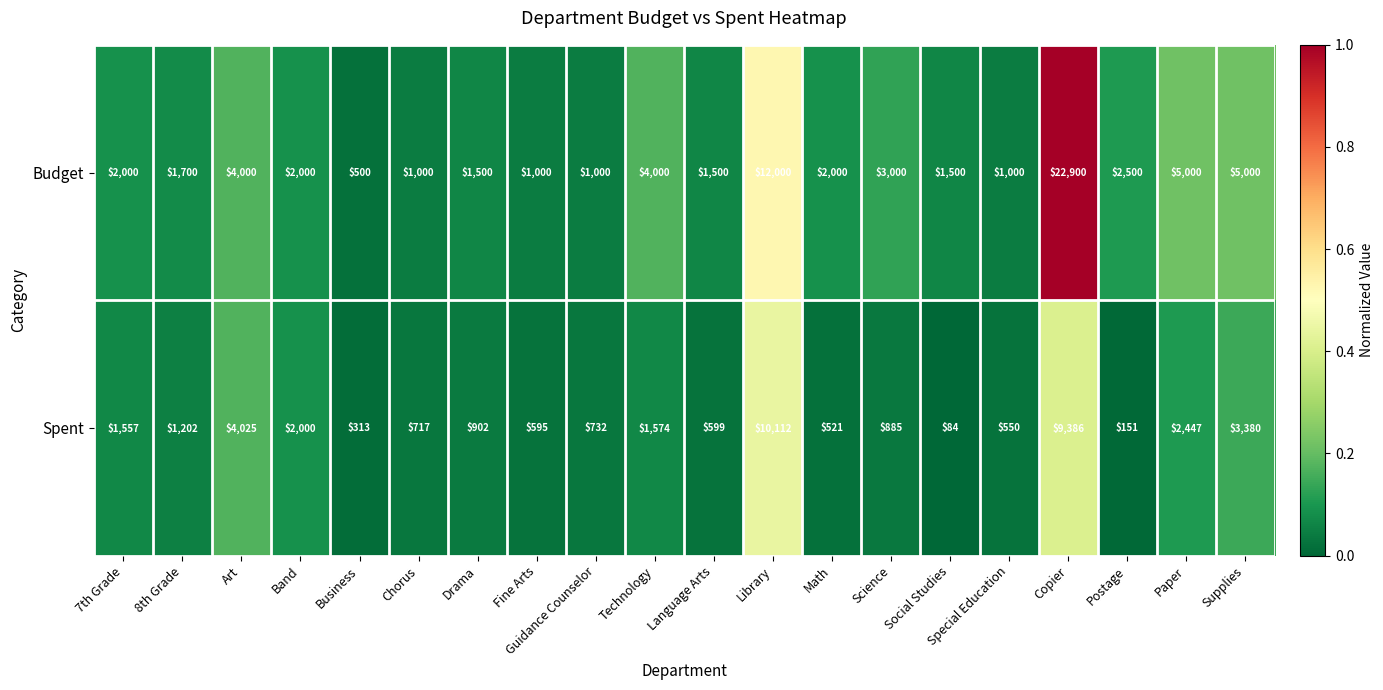

Which series has the largest total across all categories?

Budget